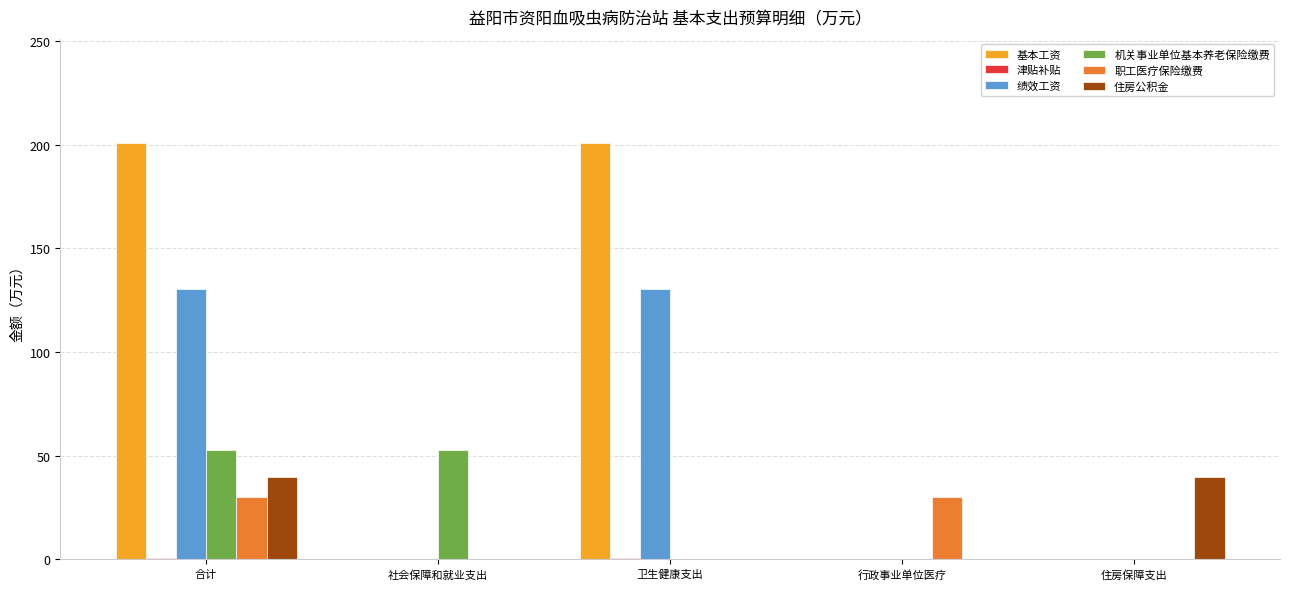

Are the bars horizontal?

No